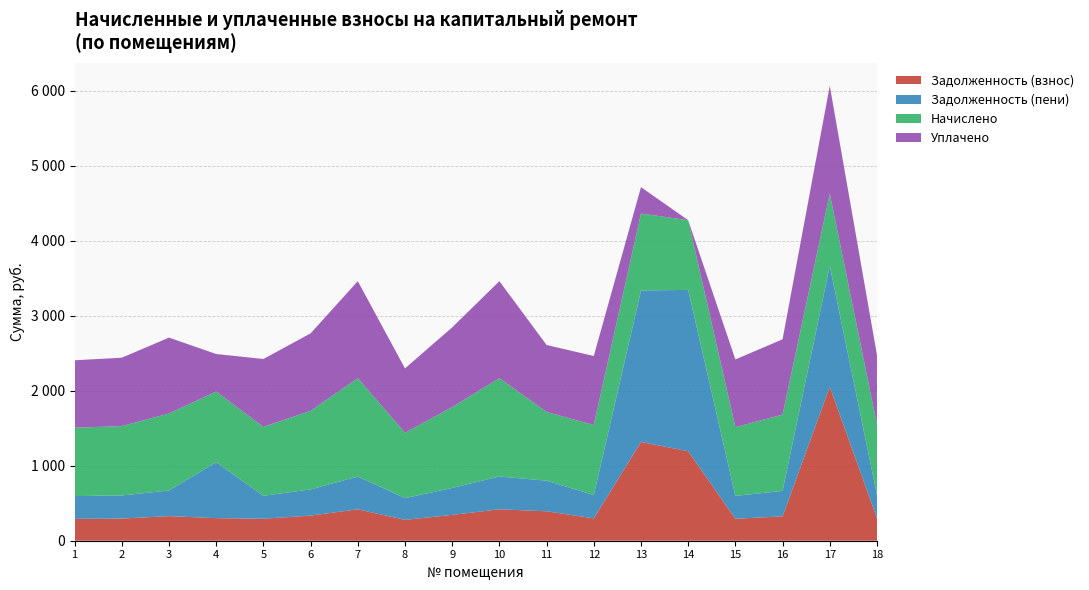

Reading left to right, transcribe all the data shown in this chart.

Задолженность (взнос): 291.2	295.3	327.8	300.8	293.2	334.6	418.8	278.1	344.3	418.8	392.4	298.1	1315.7	1193.4	292.6	325.0	2052.6	299.5
Задолженность (пени): 303.8	308.2	342.0	746.3	306.0	349.2	437.0	290.2	359.3	437.0	408.3	311.0	2020.4	2150.3	305.3	339.1	1611.8	312.5
Начислено: 911.5	924.5	1026.0	941.8	918.0	1047.6	1311.1	870.5	1077.8	1311.1	915.8	933.1	1026.0	928.8	915.8	1017.4	963.4	937.4
Уплачено: 898.9	911.6	1011.8	500.0	905.2	1033.0	1292.9	858.4	1062.9	1292.9	892.6	920.2	351.6	0.0	903.1	1003.2	1436.8	924.4